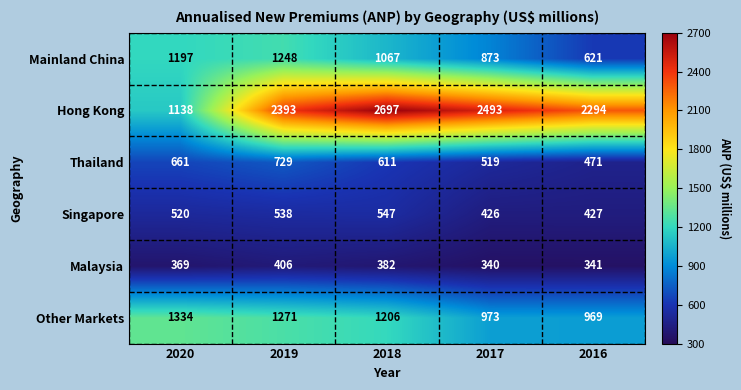

What is the difference between the highest and lowest values at 2016?

1953